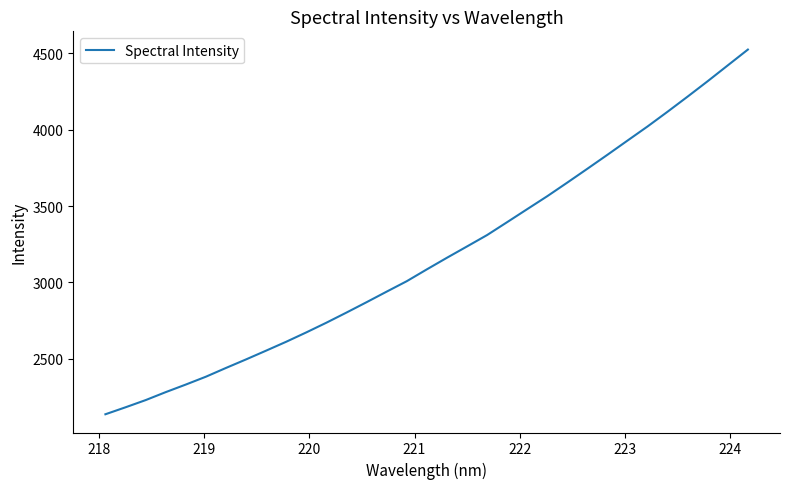

What is the greatest value displayed?

4524.1